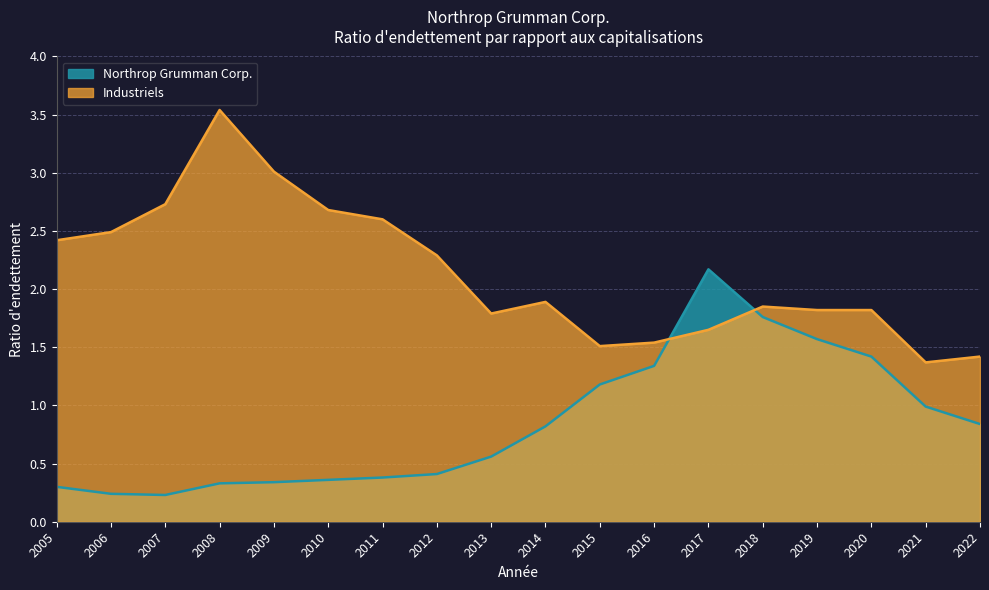

How many times do Industriels and Northrop Grumman Corp. cross each other?

2